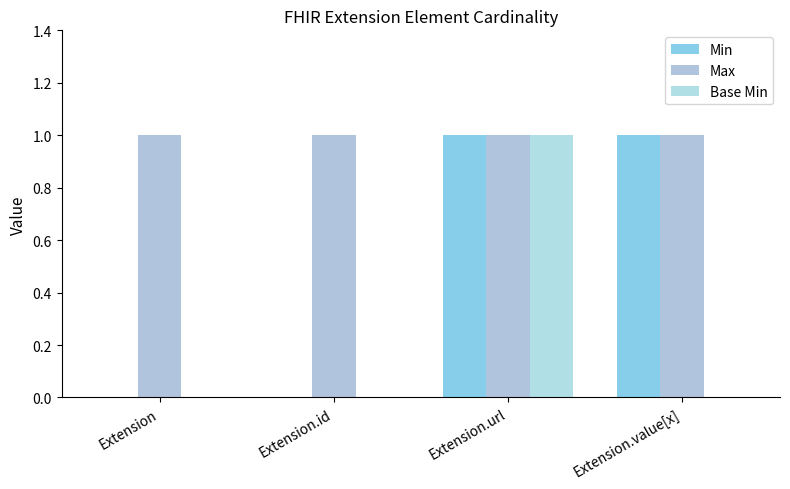

Are the bars grouped side by side (vs. stacked)?

Yes